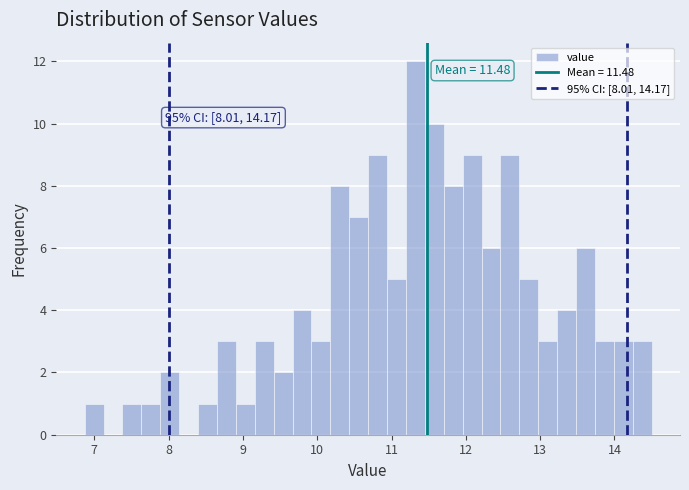

Read against the x-axis, roughly where is the centre of the tallest bar?

11.3